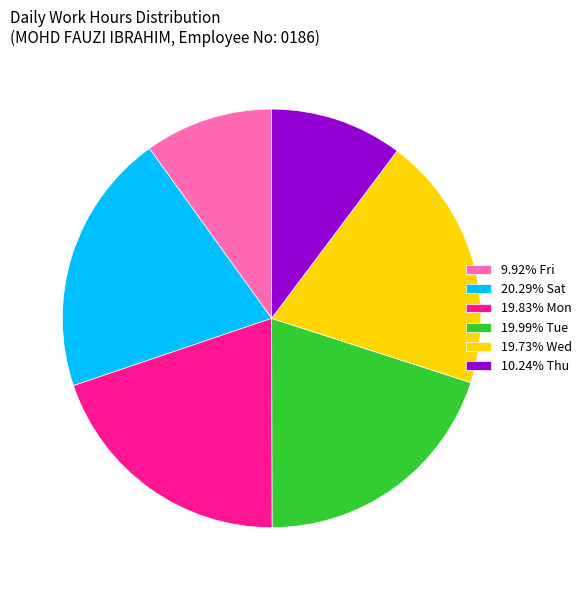

Does 19.73% Wed account for over 50% of the chart?

No